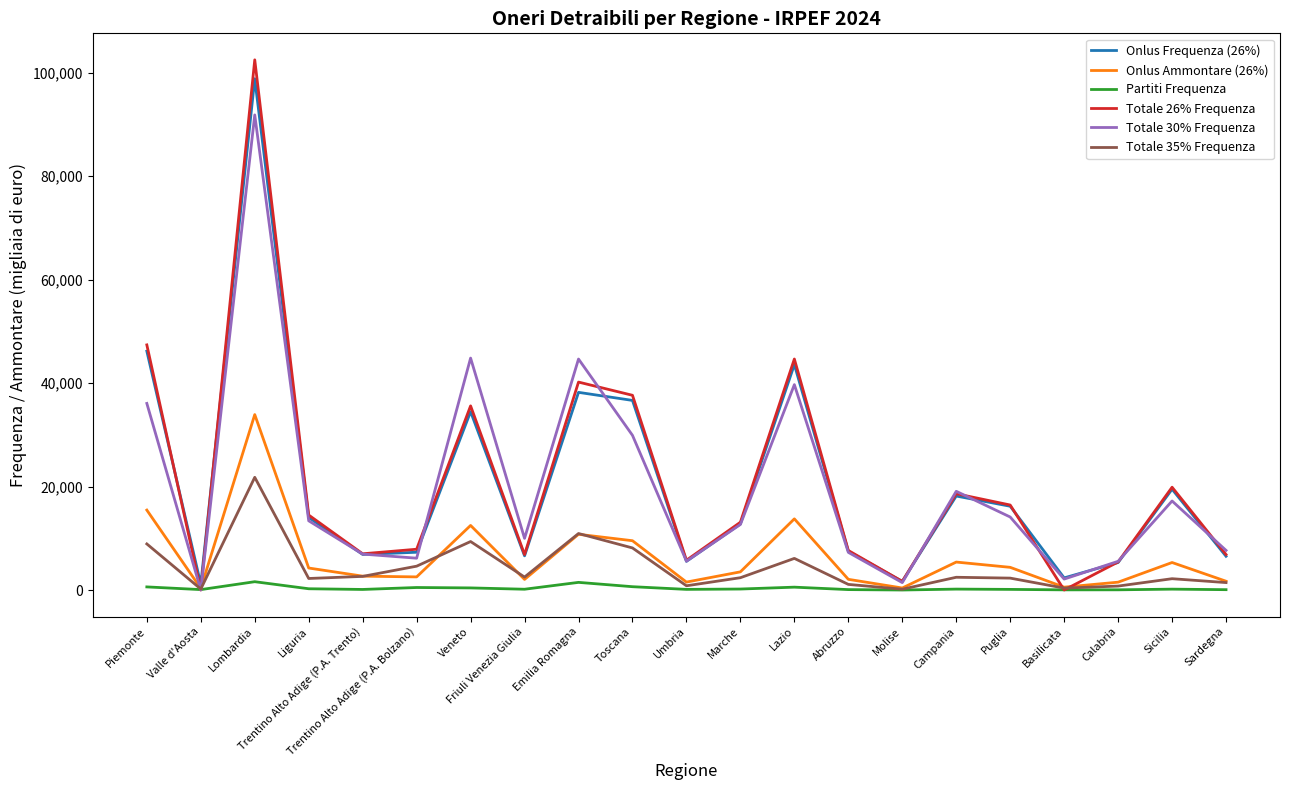

What is the sum of all Onlus Ammontare (26%) values?

134062